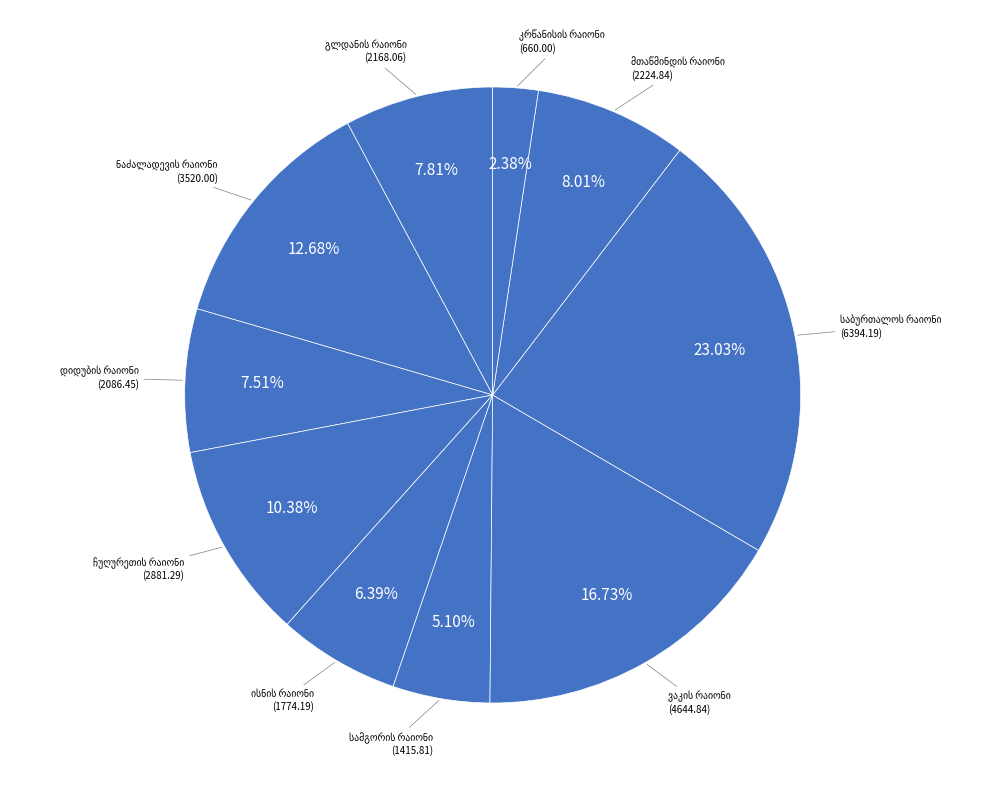

Approximately how many times larger is the value at დიდუბის რაიონი compared to მთაწმინდის რაიონი?

0.9